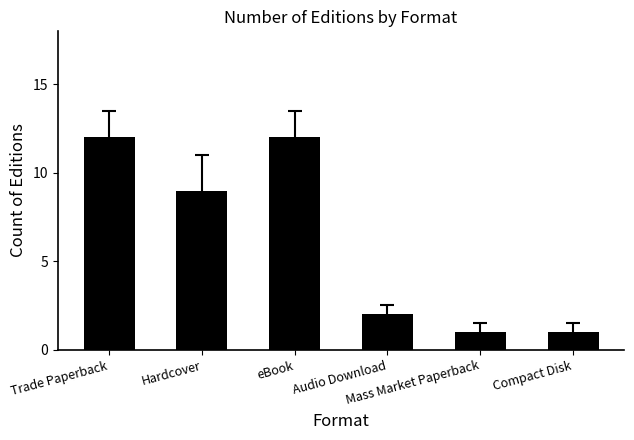

What is the difference between the maximum and minimum values?

11